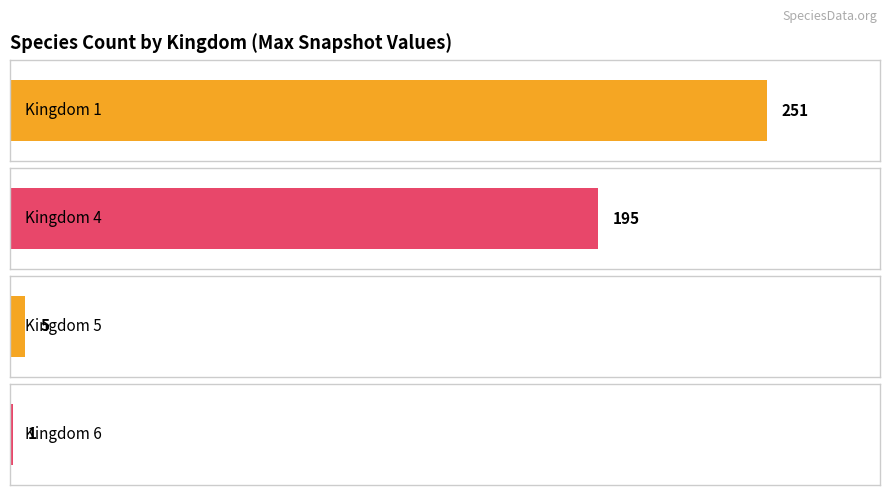

What is the maximum value for kingdom_4?

195